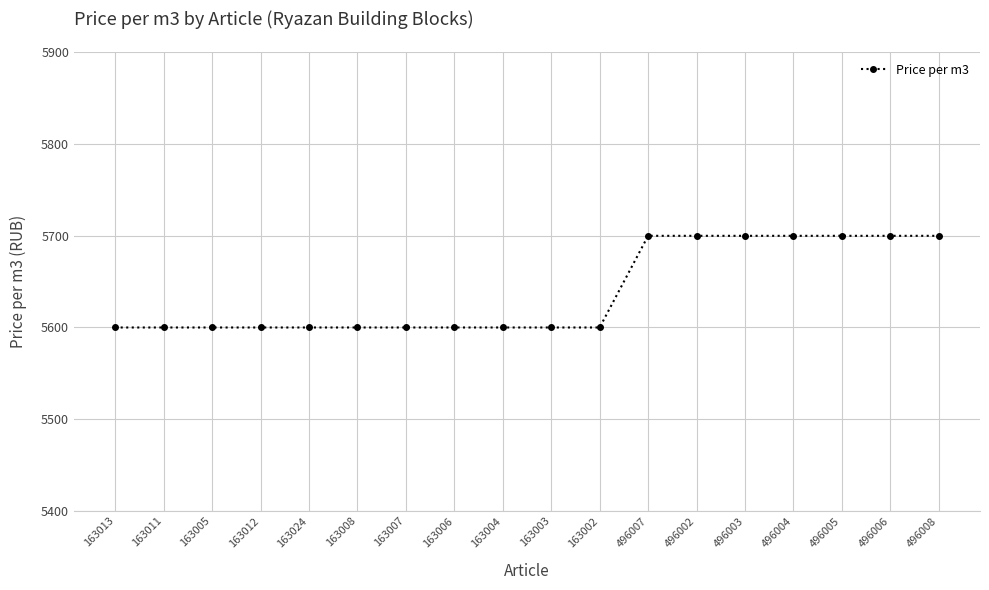

Which has a higher value, 496002 or 163013?

496002